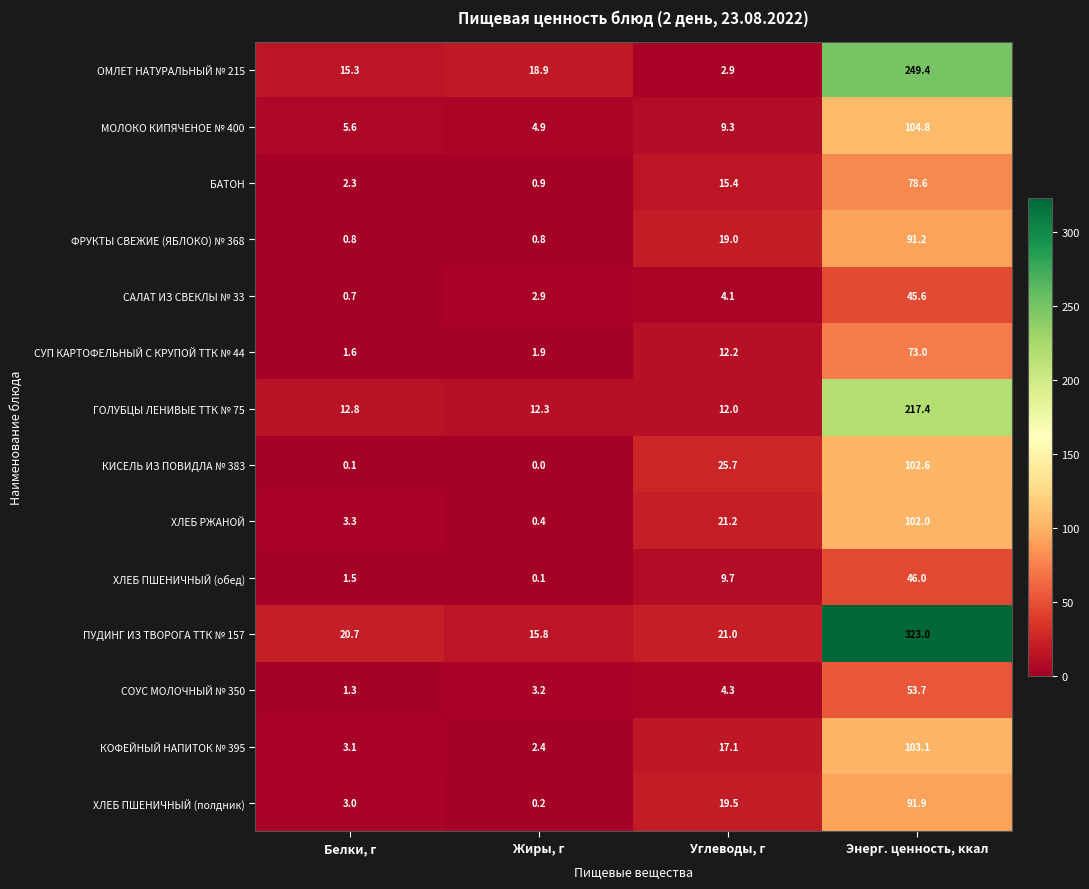

At which label does СУП КАРТОФЕЛЬНЫЙ С КРУПОЙ ТТК № 44 first exceed 12?

Углеводы, г